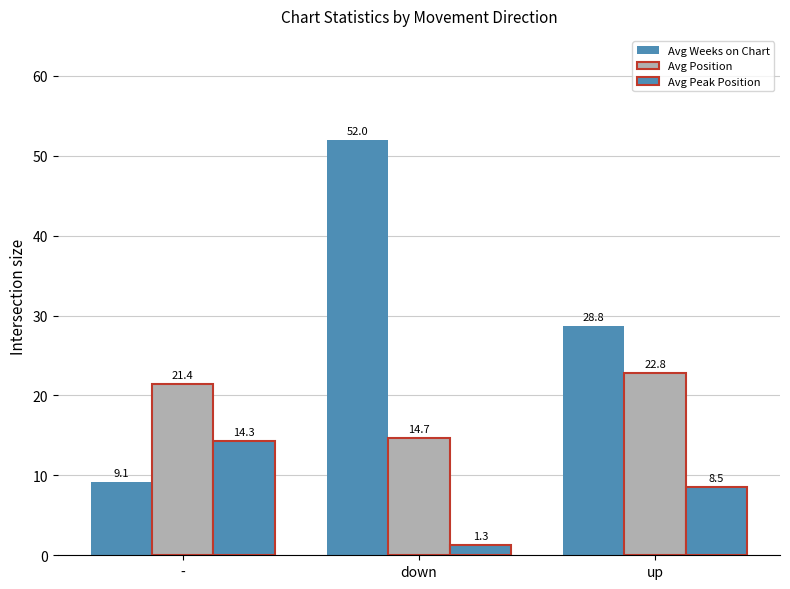

True or false: Avg Peak Position has a value of 14.3 at -.

True